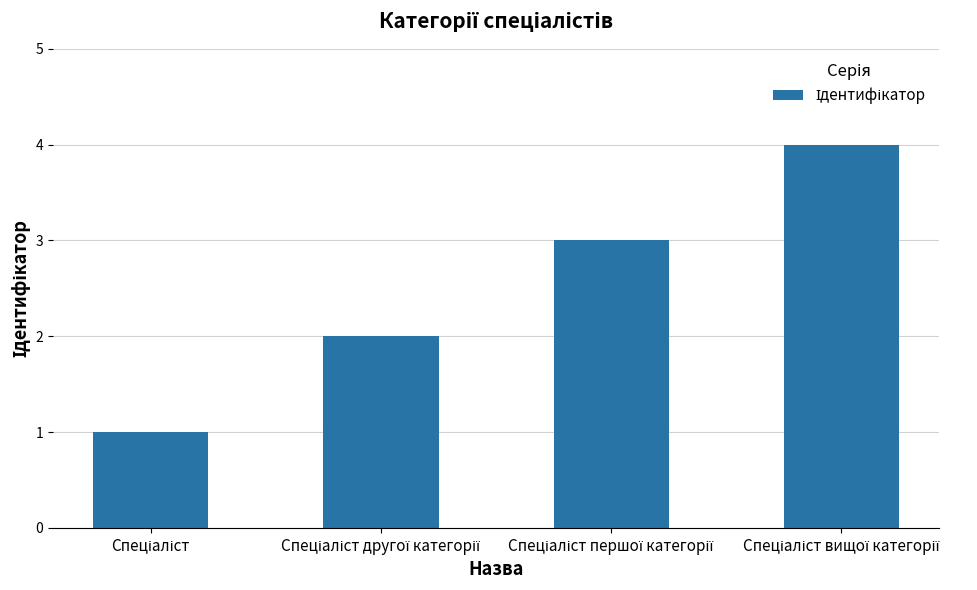

What is the sum of all values?

10